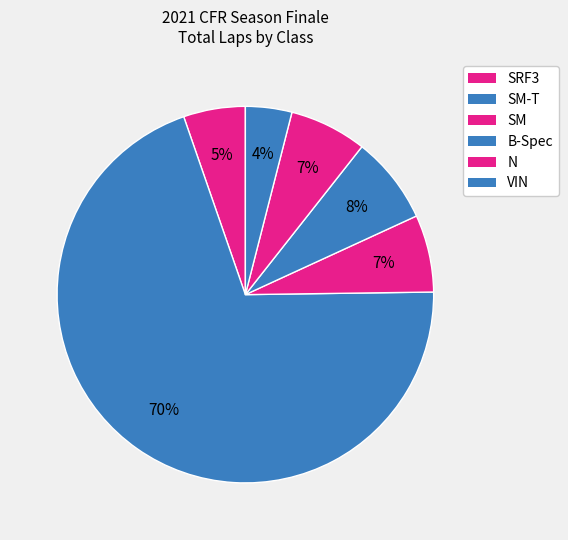

Count the number of slices in the pie.

6